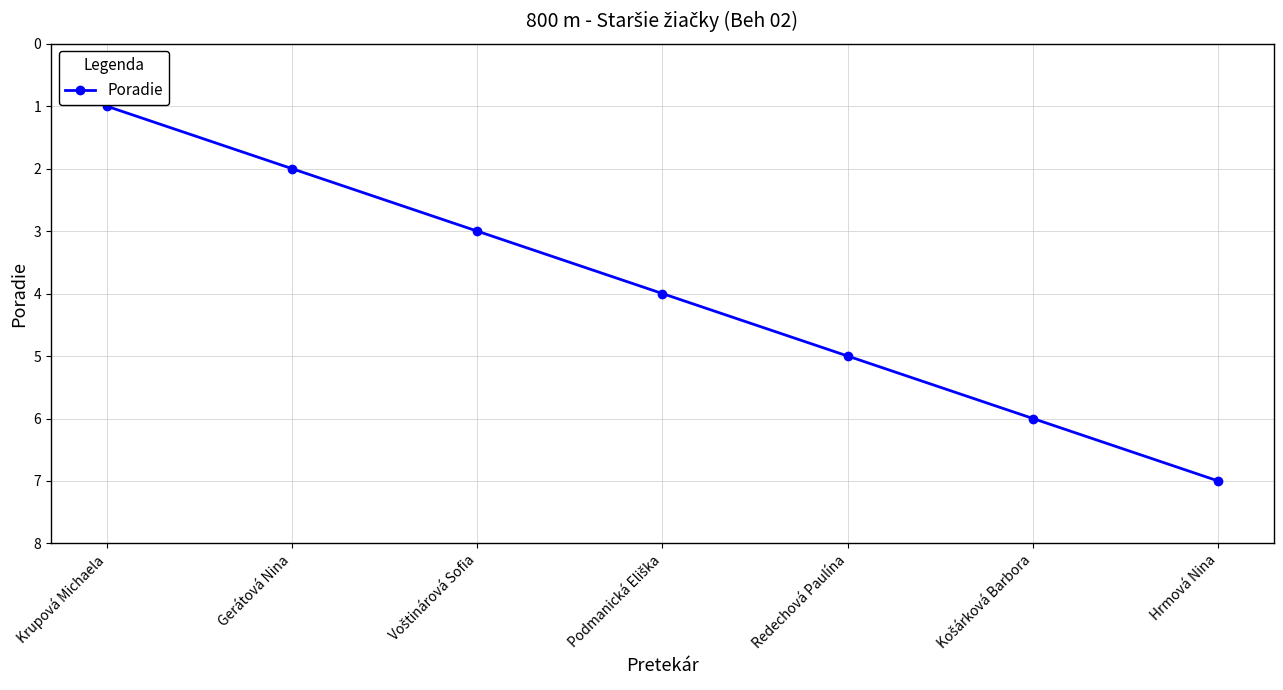

What is the sum of all values?

28